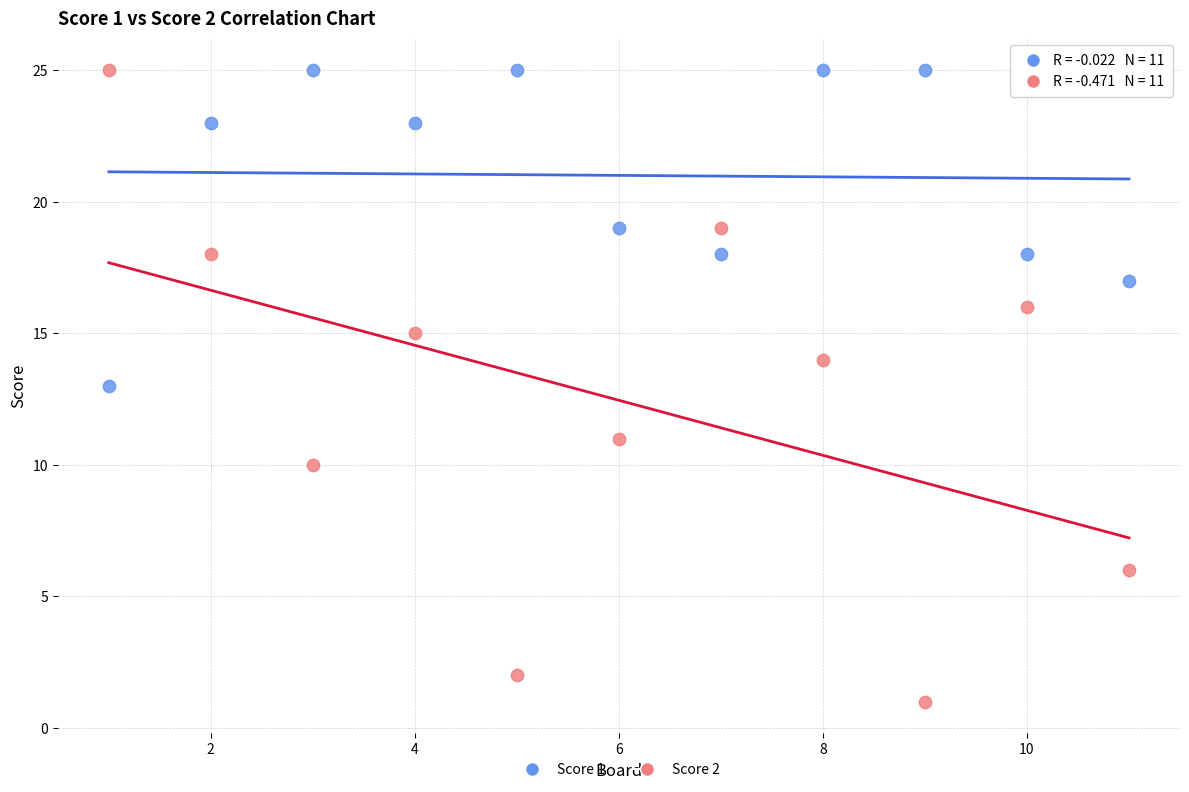

Which series reaches the minimum Y coordinate?

Score 2